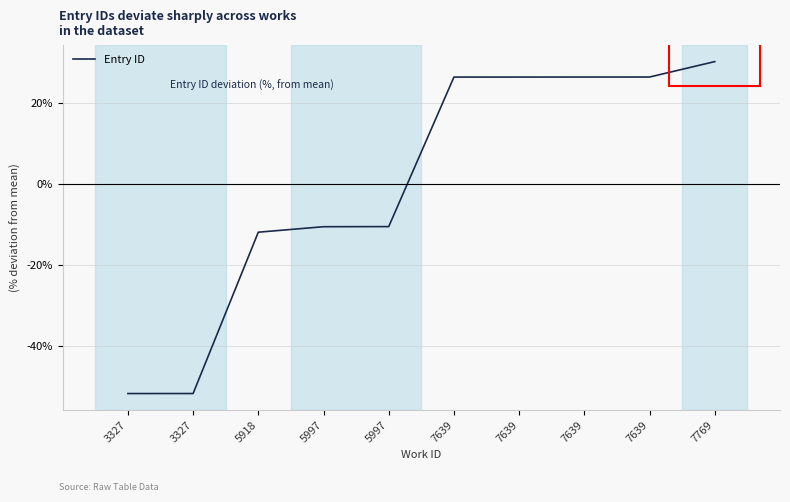

How many values are above zero?

5